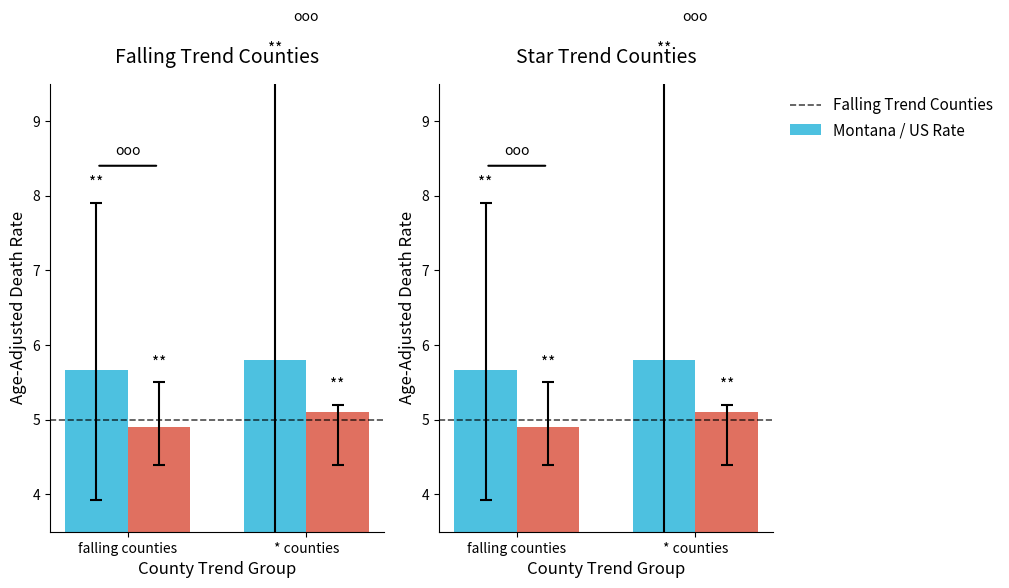

At which category is the sum across all series the highest?

* counties